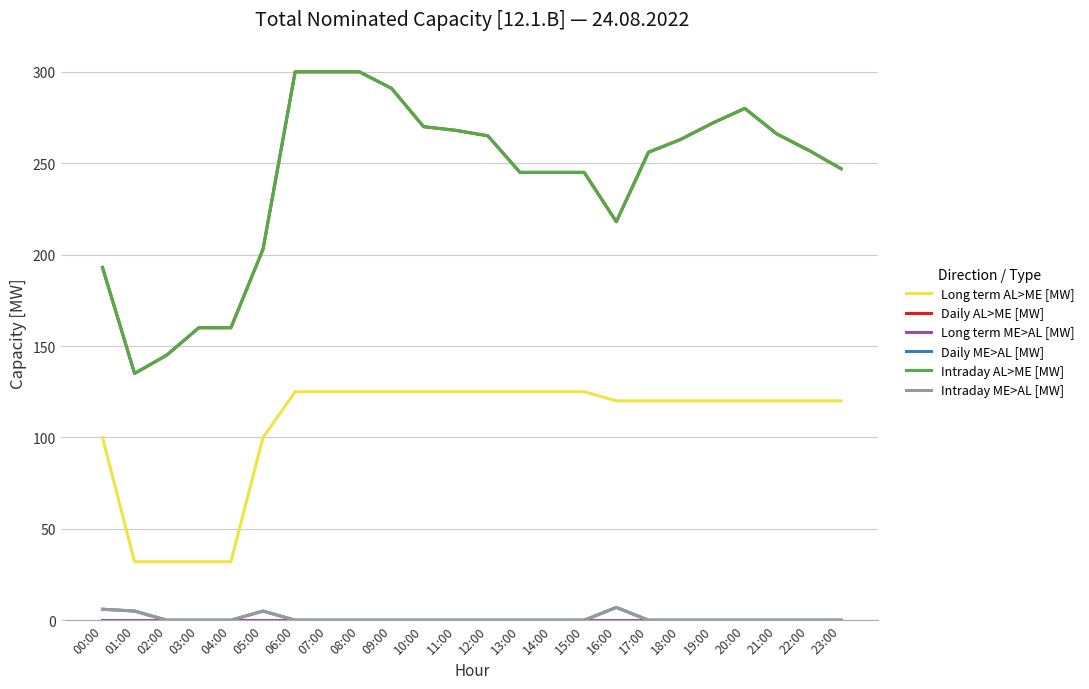

True or false: Daily AL>ME [MW] and Long term AL>ME [MW] intersect in this chart.

False